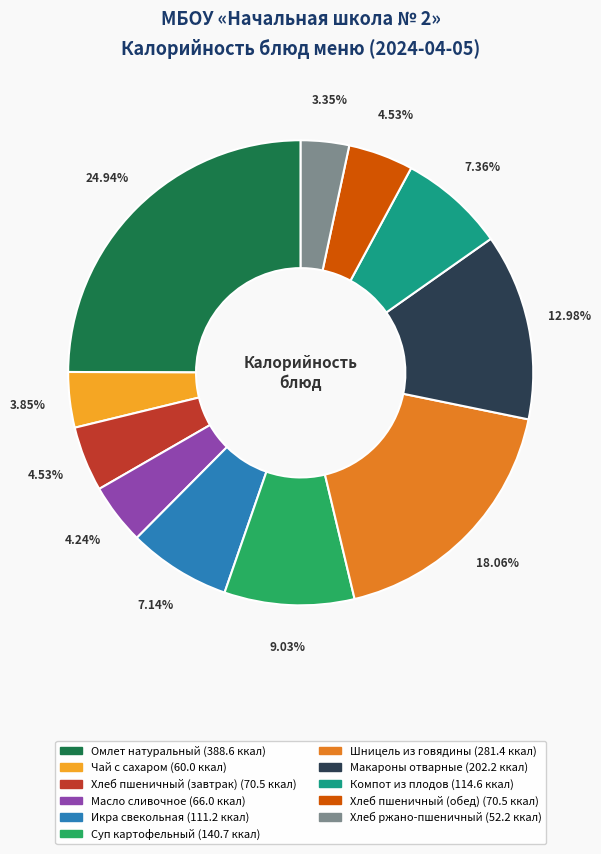

To the nearest percent, what percentage of the pie is Суп картофельный?

9%